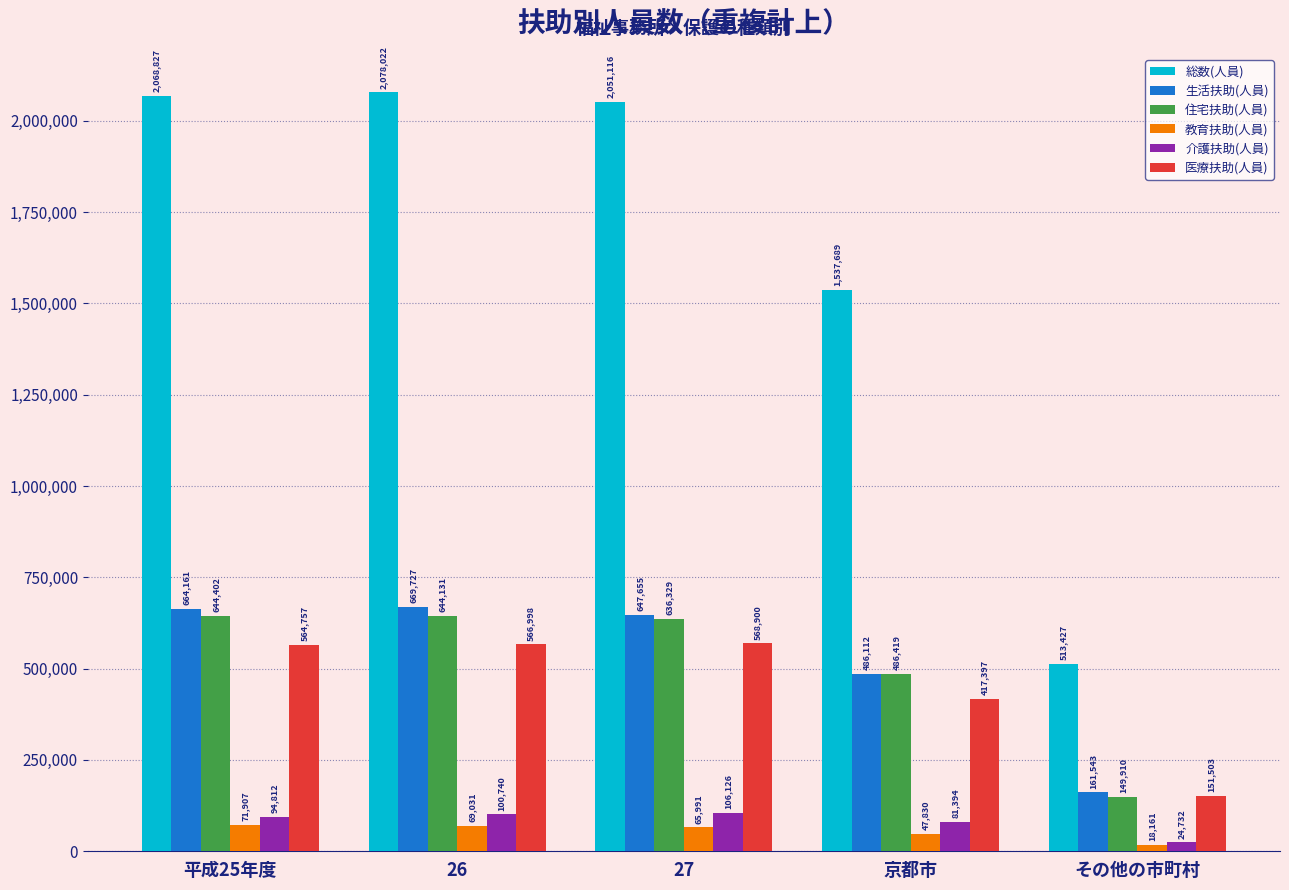

Which label corresponds to the largest value in the chart?

26